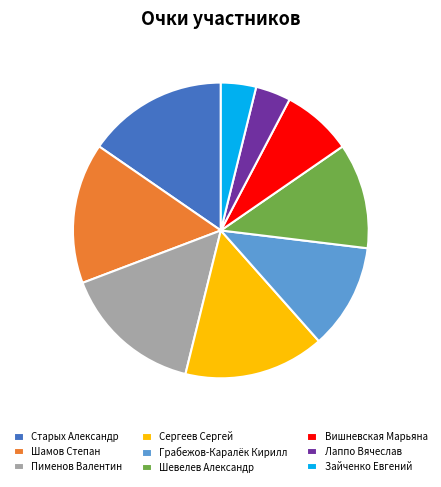

Which has a higher value, Лаппо Вячеслав or Грабежов-Каралёк Кирилл?

Грабежов-Каралёк Кирилл